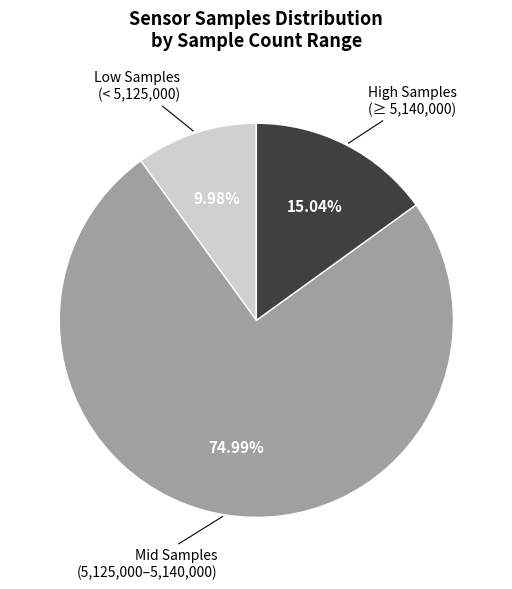

Does any single category account for the majority?

Yes